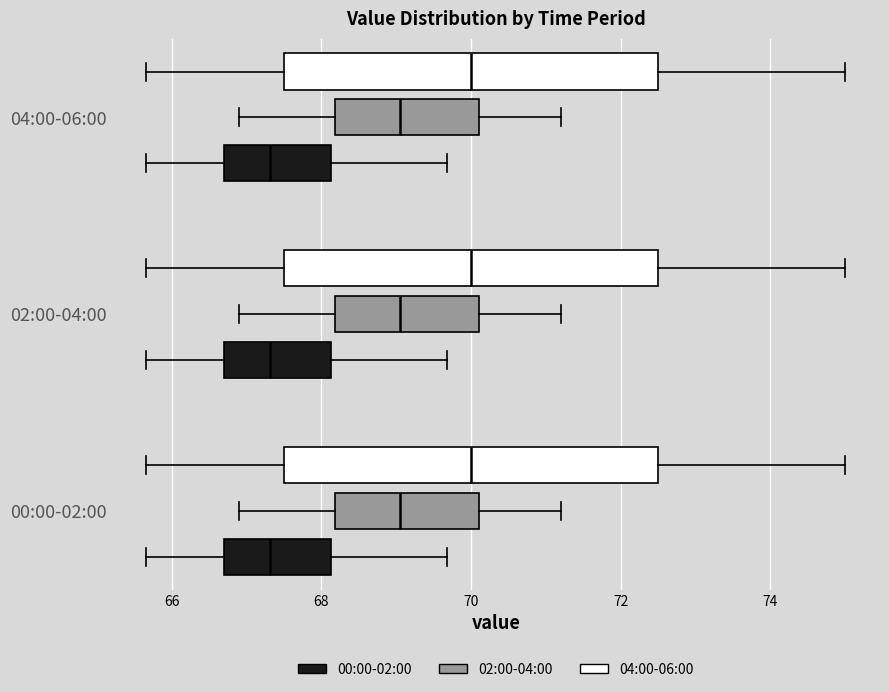

Reading bottom to top, read every box against the x-axis: the position of its median line, the range the box covers, and the ends of its whiskers. The values are not printed on the chart, so give them approximately, as read against the axis.

00:00-02:00 (00:00-02:00): median 67.4, box 66.6 to 68.2, whiskers 65.6 to 69.6
00:00-02:00 (02:00-04:00): median 69.0, box 68.2 to 70.2, whiskers 67.0 to 71.2
00:00-02:00 (04:00-06:00): median 70.0, box 67.6 to 72.6, whiskers 65.6 to 75.0
02:00-04:00 (00:00-02:00): median 67.4, box 66.6 to 68.2, whiskers 65.6 to 69.6
02:00-04:00 (02:00-04:00): median 69.0, box 68.2 to 70.2, whiskers 67.0 to 71.2
02:00-04:00 (04:00-06:00): median 70.0, box 67.6 to 72.6, whiskers 65.6 to 75.0
04:00-06:00 (00:00-02:00): median 67.4, box 66.6 to 68.2, whiskers 65.6 to 69.6
04:00-06:00 (02:00-04:00): median 69.0, box 68.2 to 70.2, whiskers 67.0 to 71.2
04:00-06:00 (04:00-06:00): median 70.0, box 67.6 to 72.6, whiskers 65.6 to 75.0